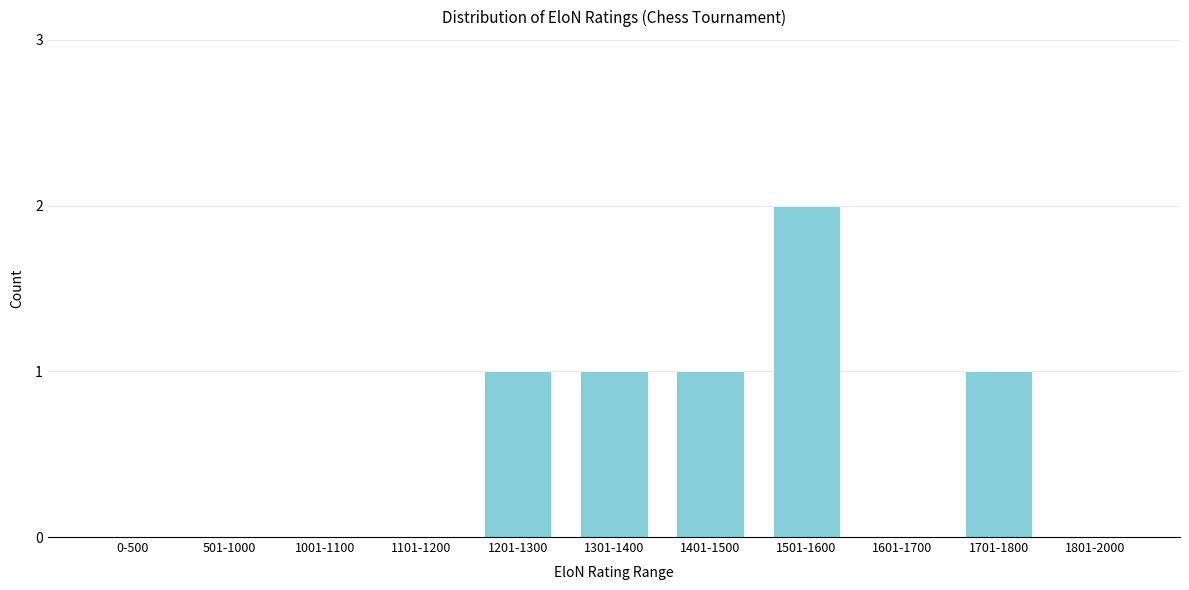

Reading left to right, what are all the values shown in this chart?

0-500=0	501-1000=0	1001-1100=0	1101-1200=0	1201-1300=1	1301-1400=1	1401-1500=1	1501-1600=2	1601-1700=0	1701-1800=1	1801-2000=0